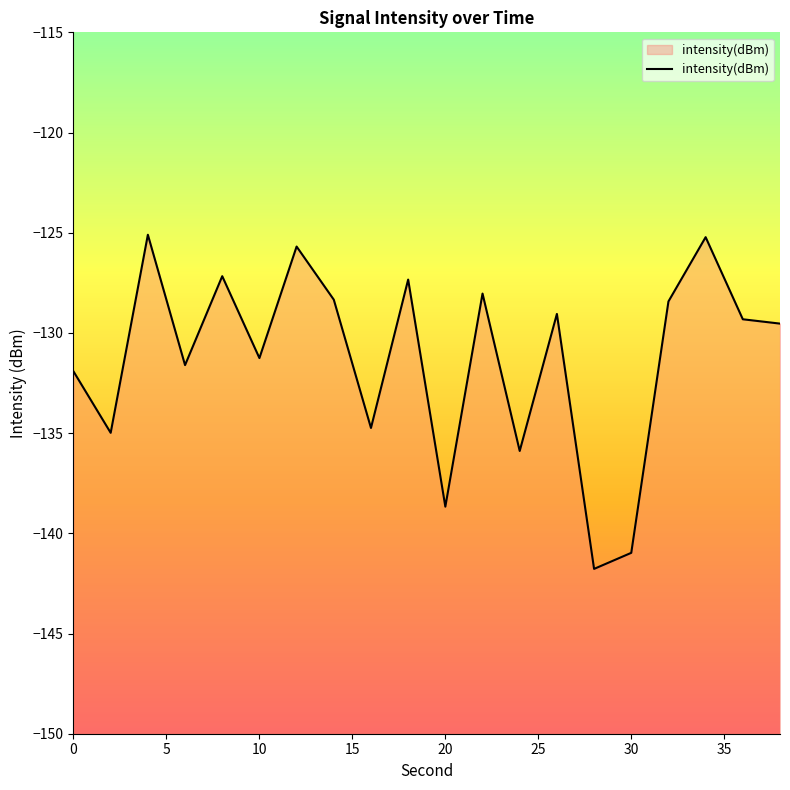

Between 10 and 20, which is larger?

10